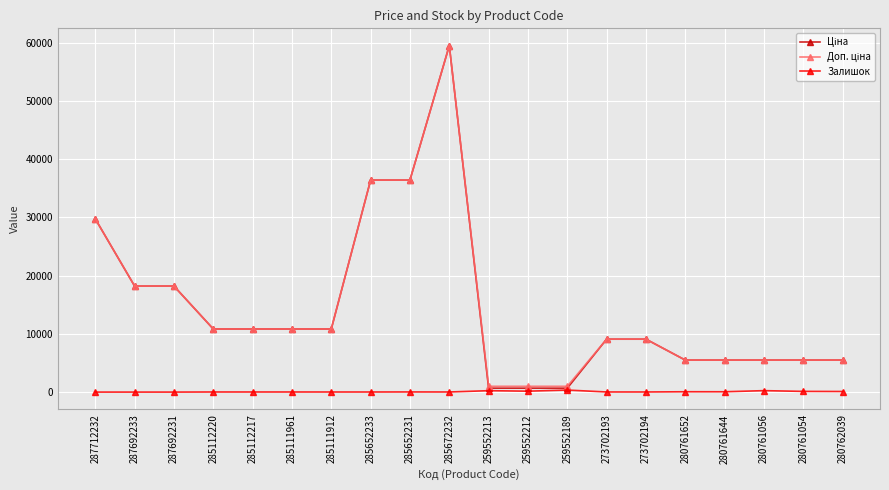

At which category does the chart reach its peak across all series?

285672232